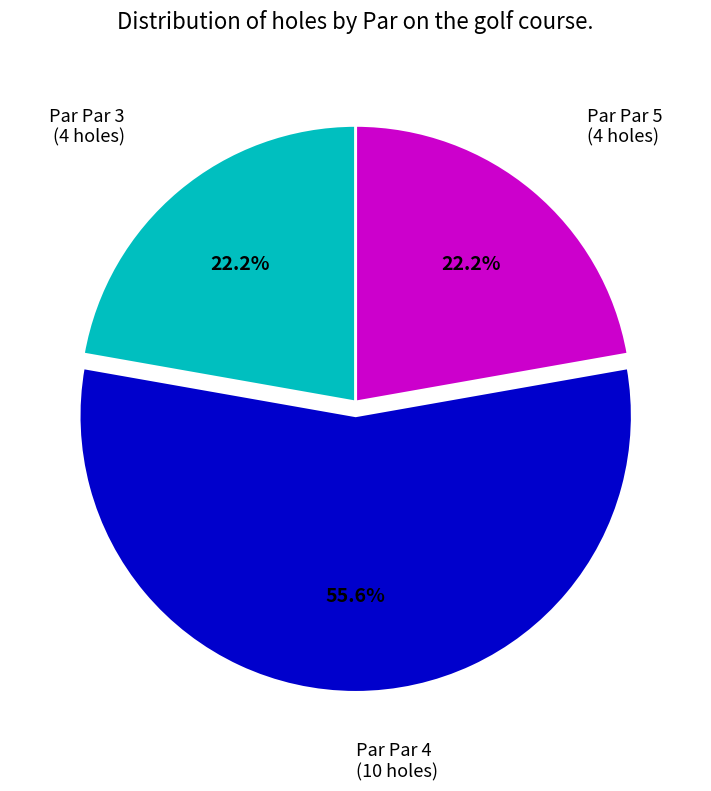

Is there any slice that represents more than half of the pie?

Yes